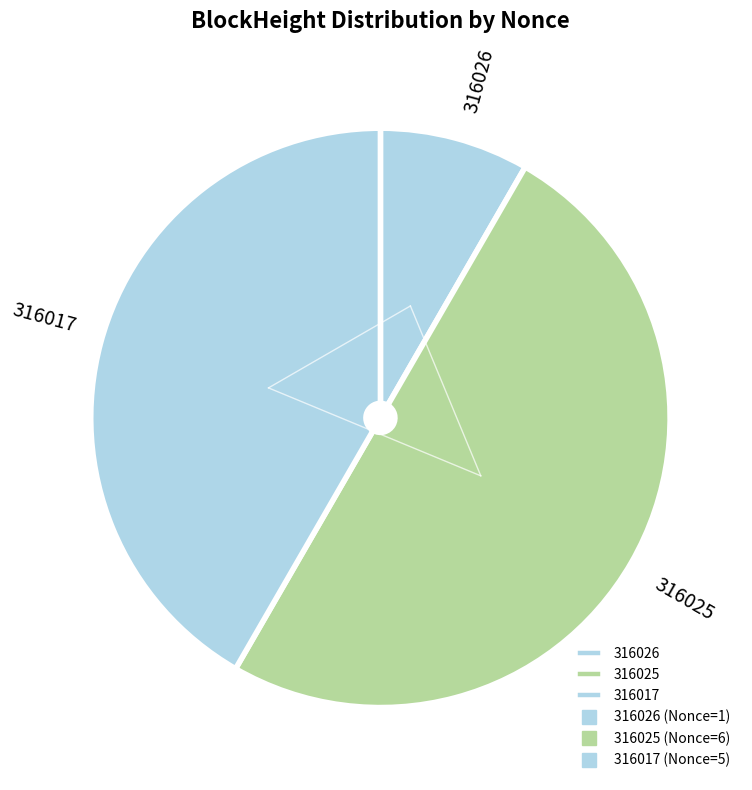

Between 316025 and 316026, which is larger?

316025